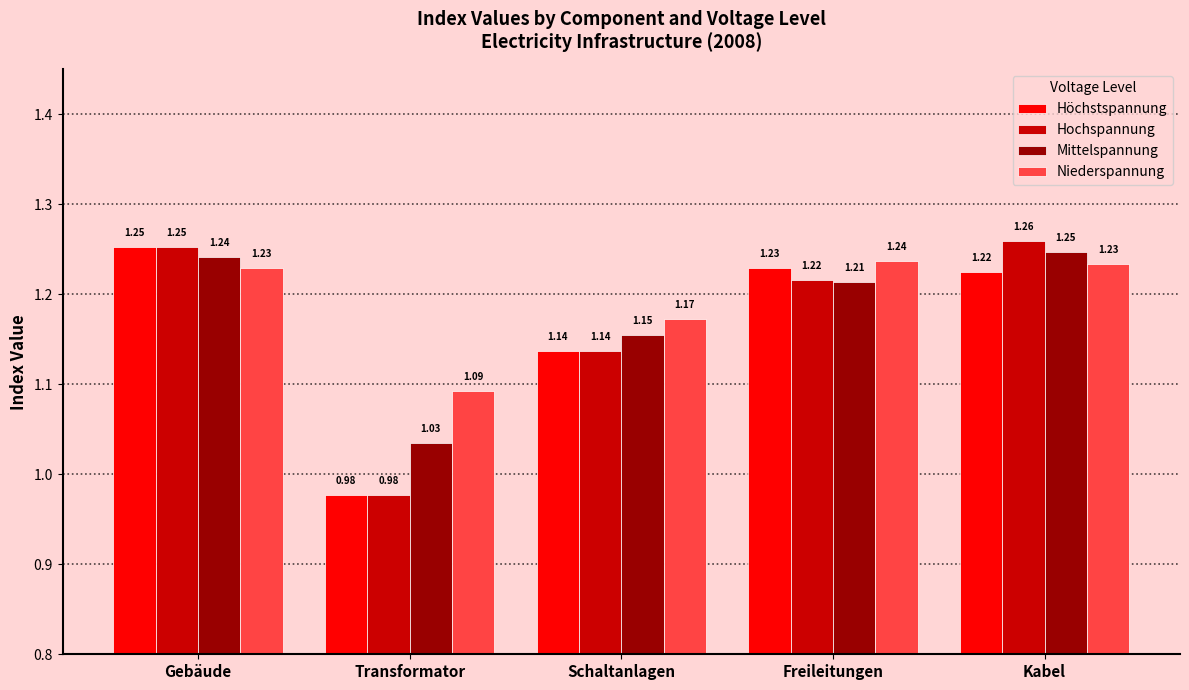

How many bars are there in total?

20